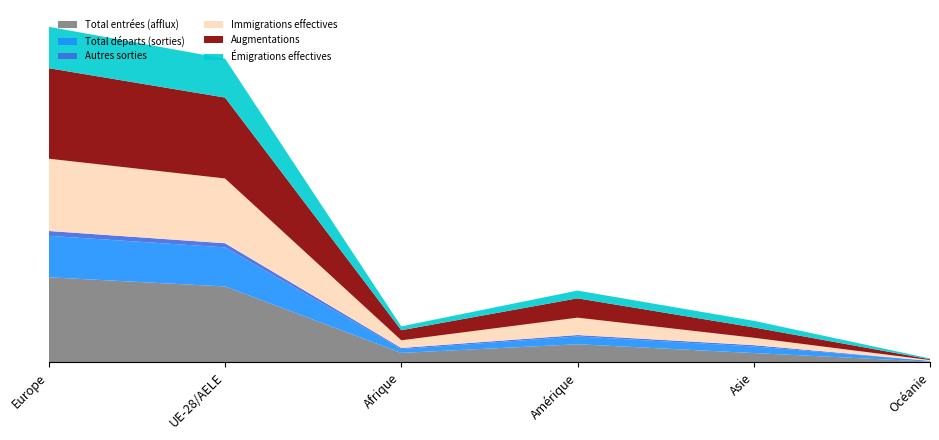

Reading right to left, what are all the values shown in this chart?

Total entrées (afflux): 19	238	463	242	1939	2172
Total départs (sorties): 20	168	199	98	996	1059
Autres sorties: 1	34	36	28	106	123
Immigrations effectives: 19	189	444	196	1654	1845
Augmentations: 21	264	493	257	2065	2311
Émigrations effectives: 20	168	198	98	994	1057